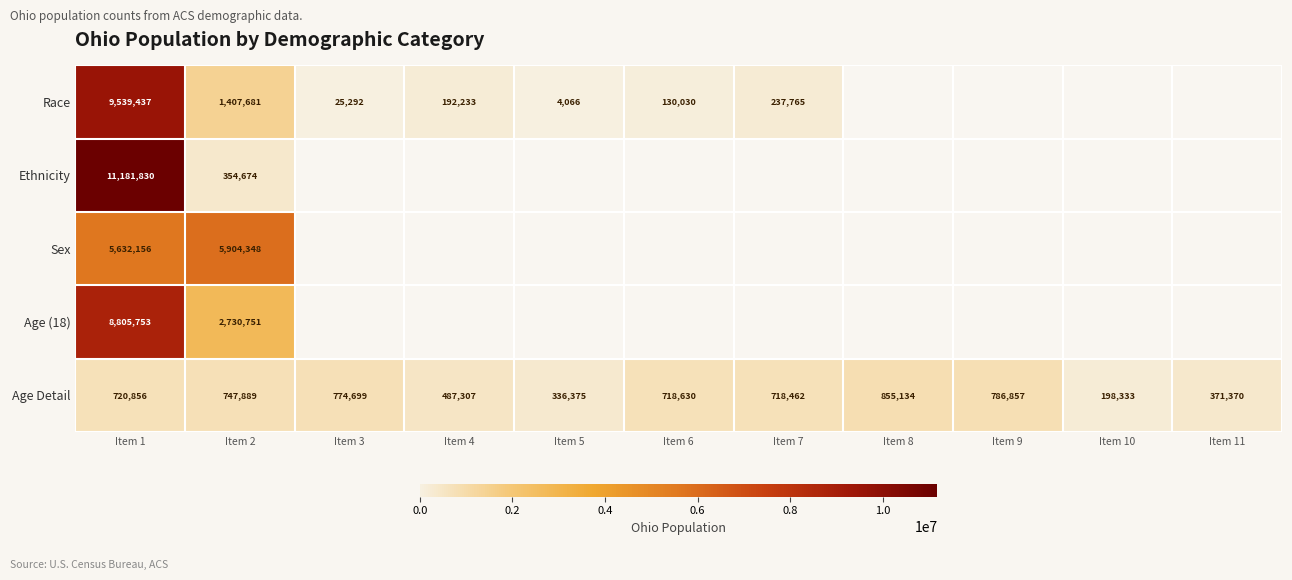

What is the difference between the Age Detail values at Item 6 and Item 4?

231323